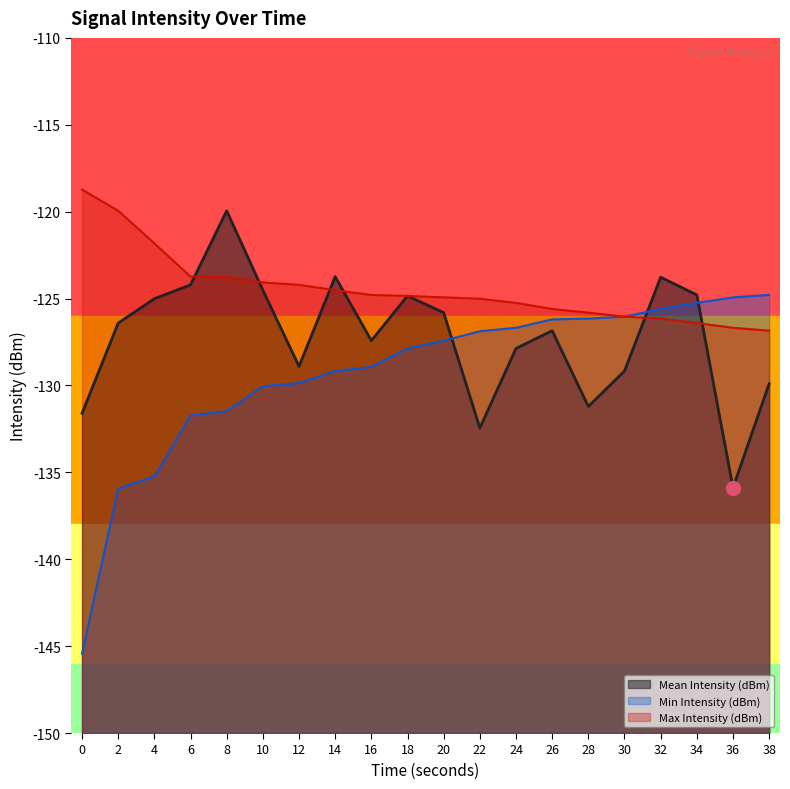

True or false: Min Intensity (dBm) has more than 2 points higher than both neighbors.

False